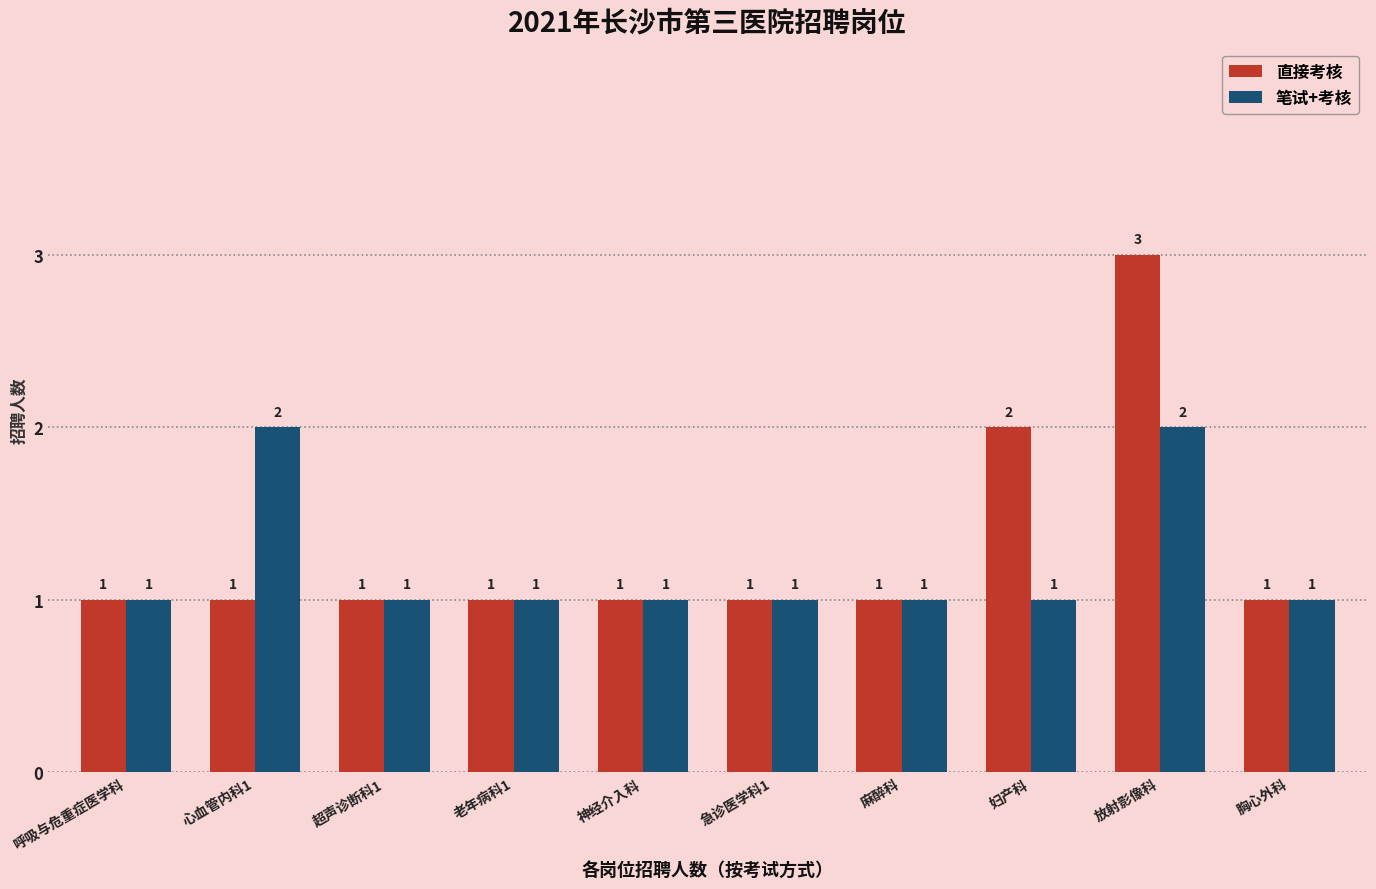

List the series in order of their peak value, highest first.

直接考核, 笔试+考核